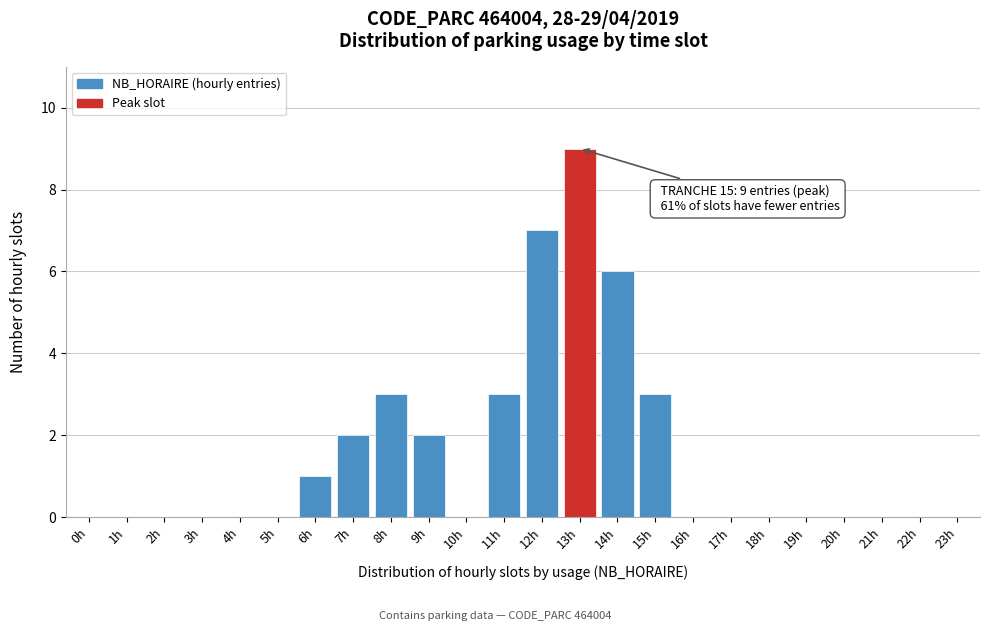

Reading right to left, list all the values displayed in this chart.

23h=0	22h=0	21h=0	20h=0	19h=0	18h=0	17h=0	16h=0	15h=3	14h=6	13h=9	12h=7	11h=3	10h=0	9h=2	8h=3	7h=2	6h=1	5h=0	4h=0	3h=0	2h=0	1h=0	0h=0